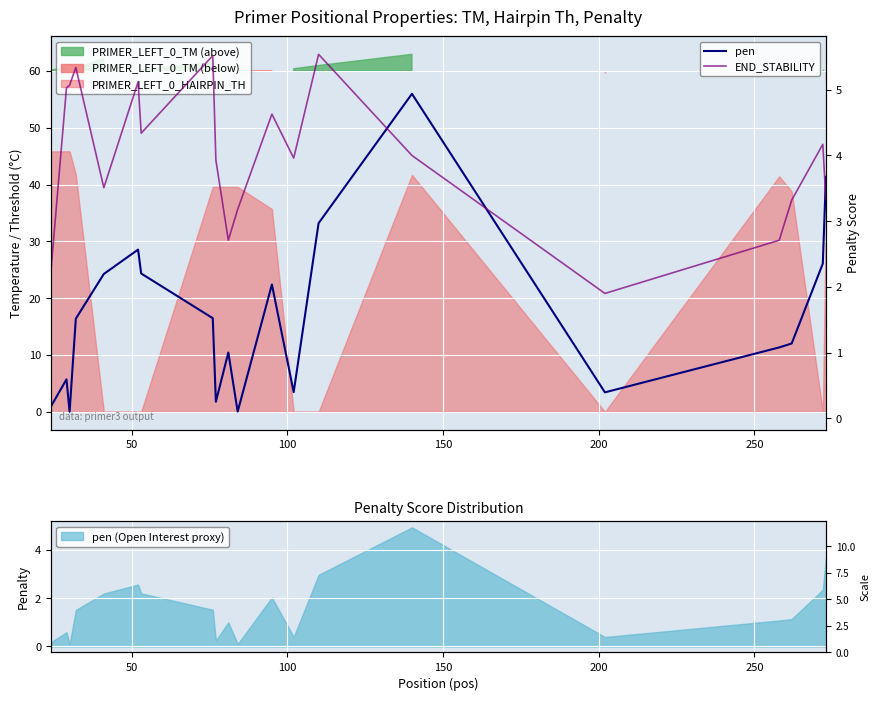

How many lines are shown in the chart?

2